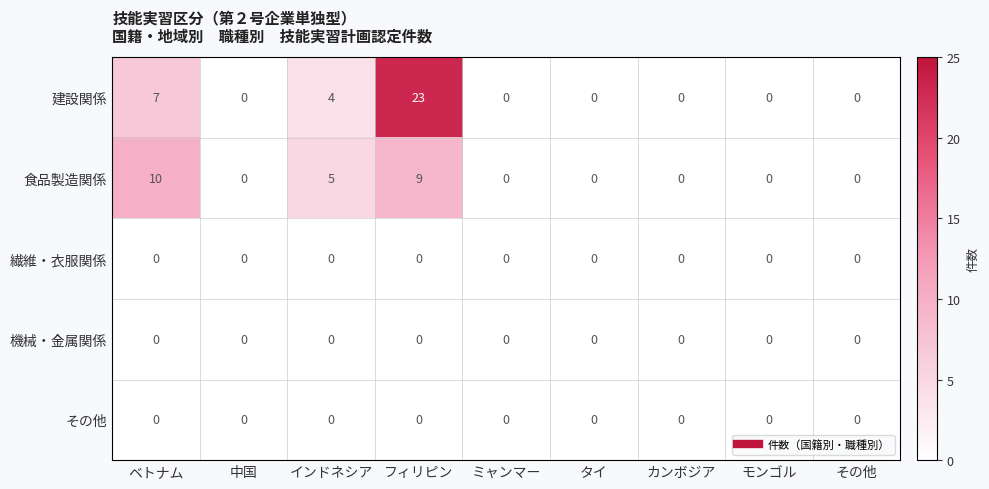

Which series changed the most between インドネシア and タイ?

食品製造関係